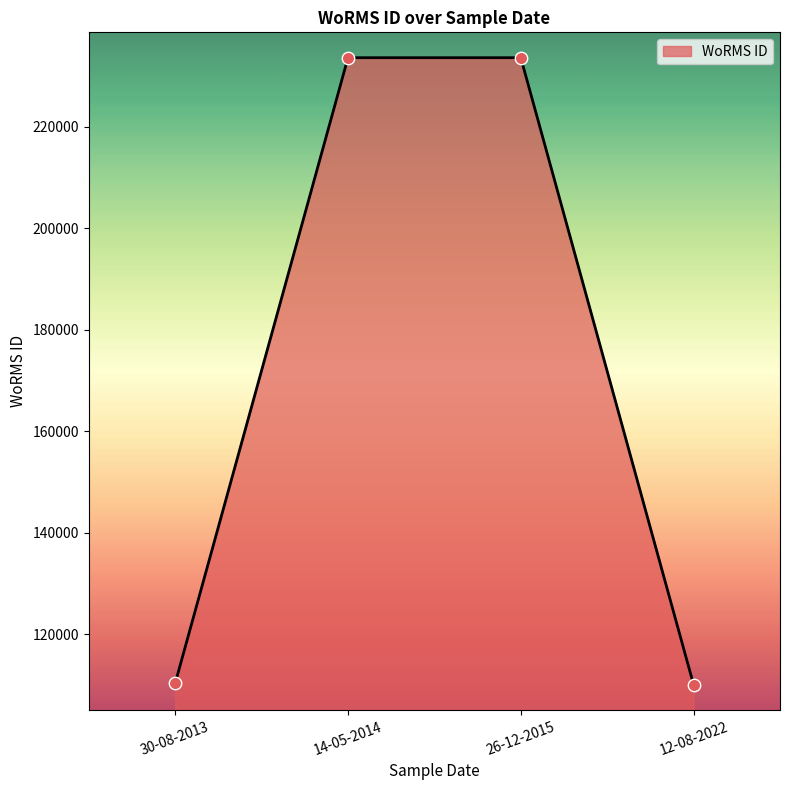

Approximately how many times larger is the value at 14-05-2014 compared to 12-08-2022?

2.1